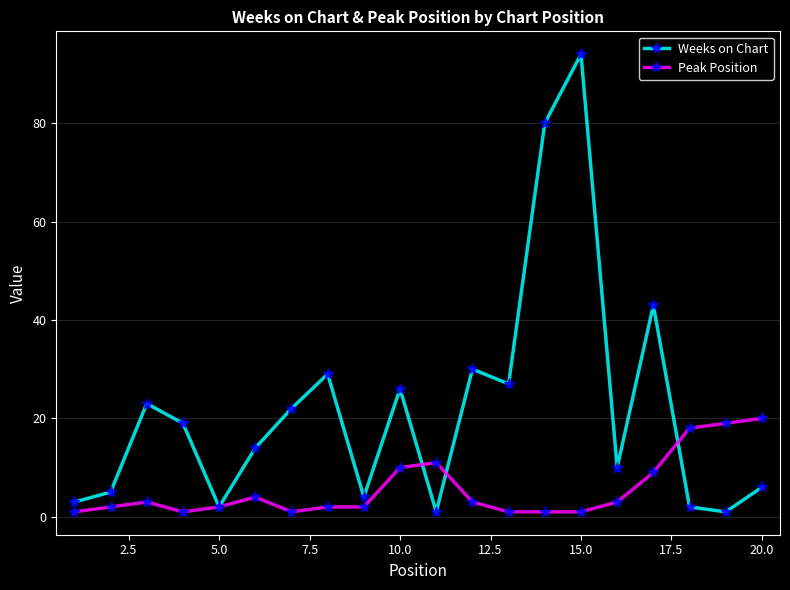

True or false: Weeks on Chart has more than 0 interior local peaks.

True